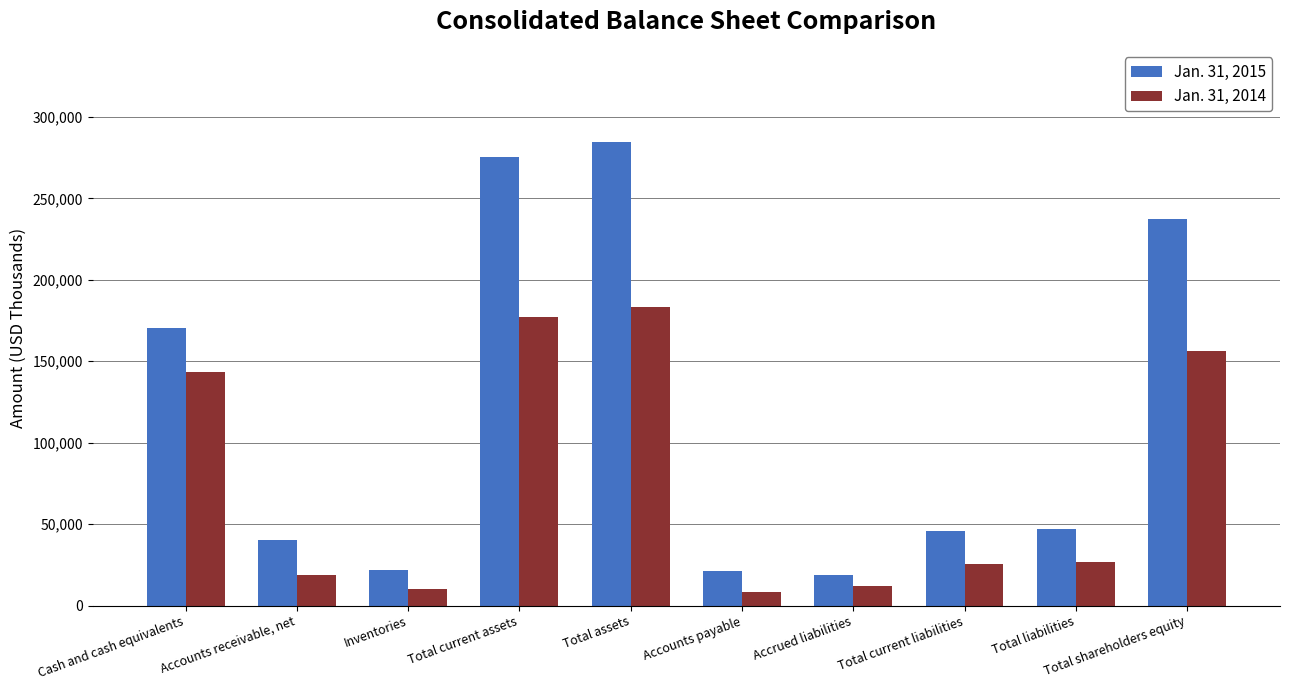

Which series has the largest total across all categories?

Jan. 31, 2015